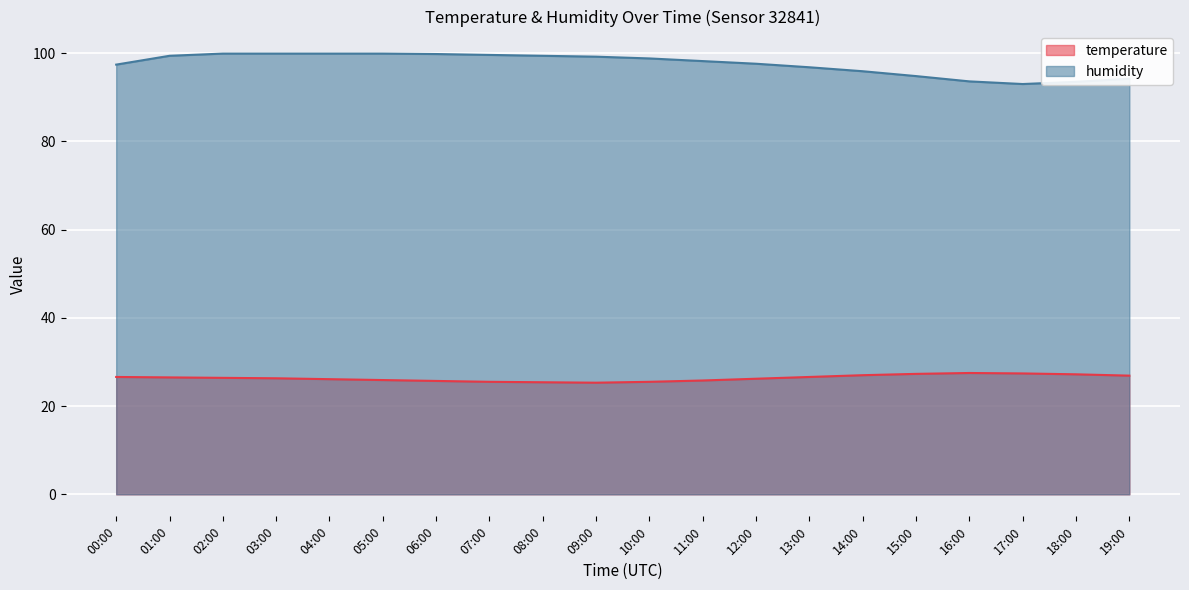

True or false: temperature and humidity cross at least once.

False